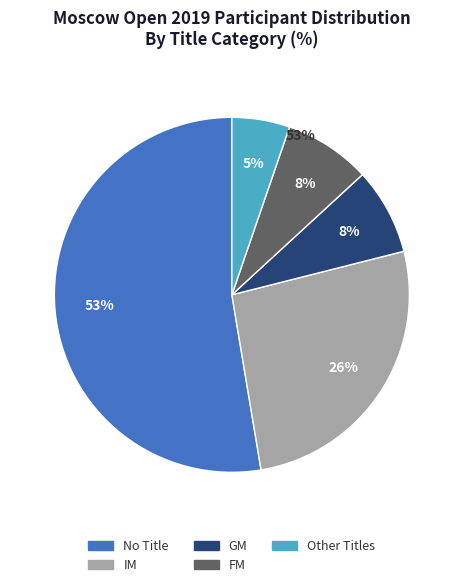

Count the number of slices in the pie.

5